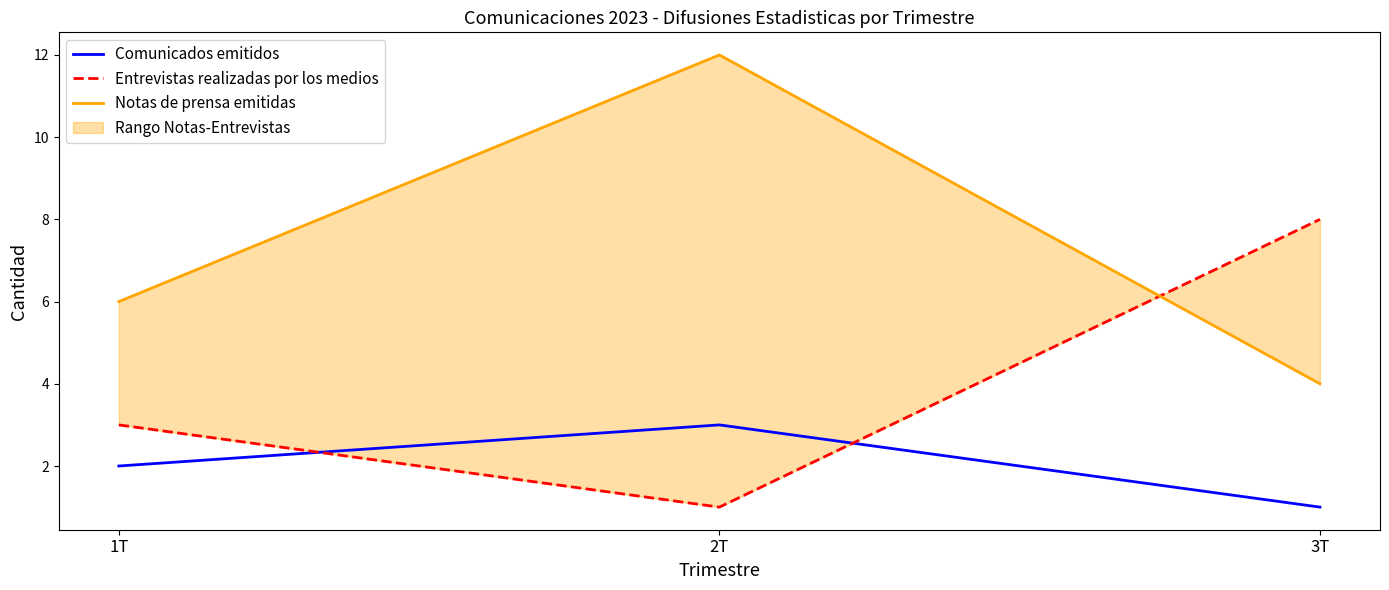

Does the chart display data point markers on the line(s)?

No